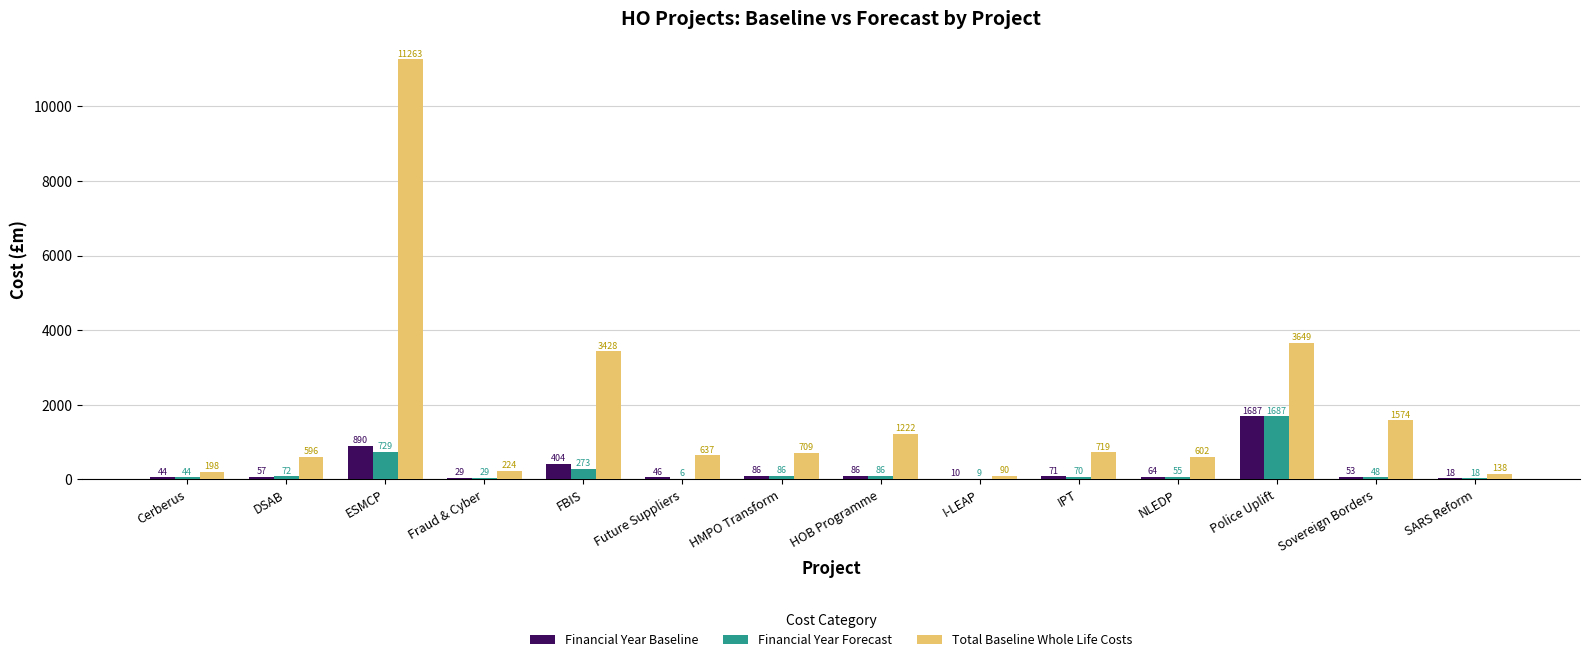

At which category is the sum across all series the highest?

ESMCP